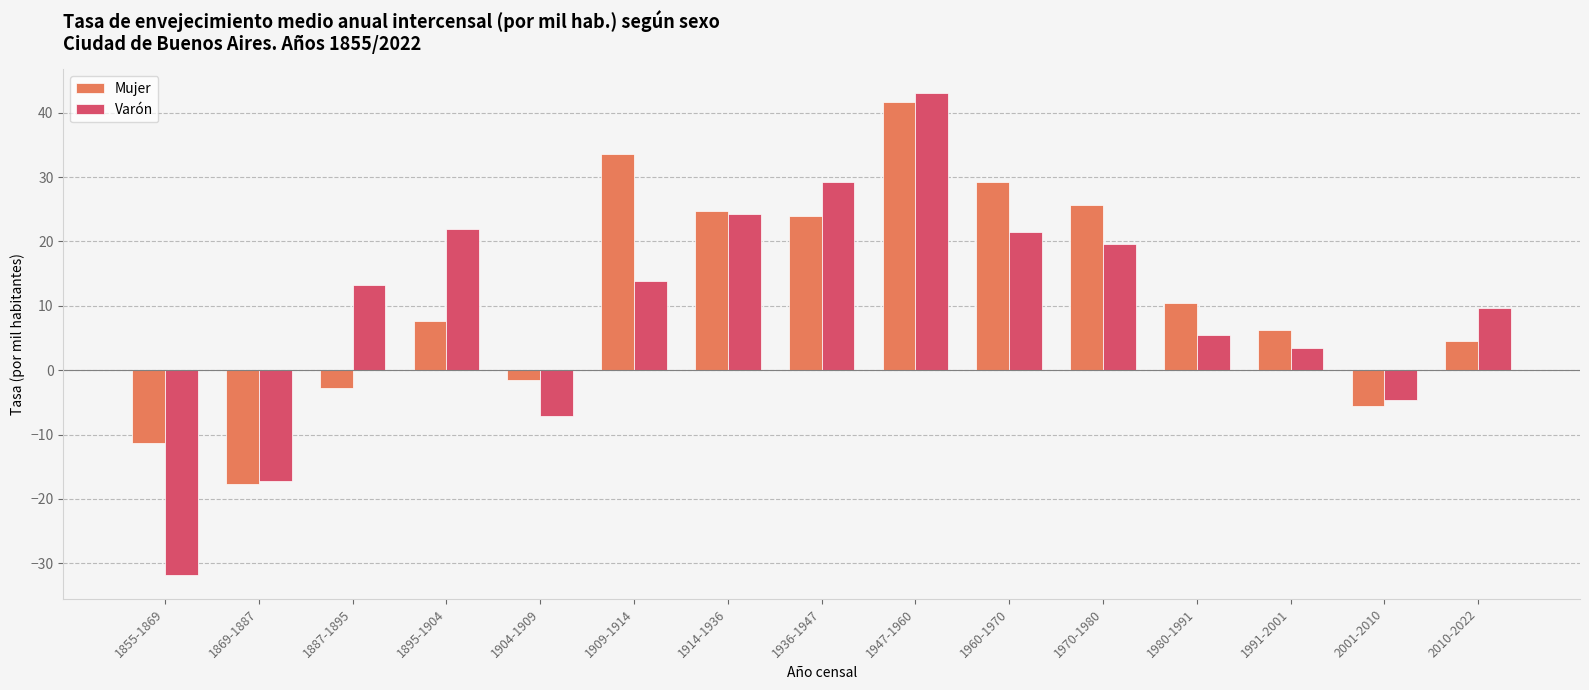

How many positive values does the Varón series have?

11